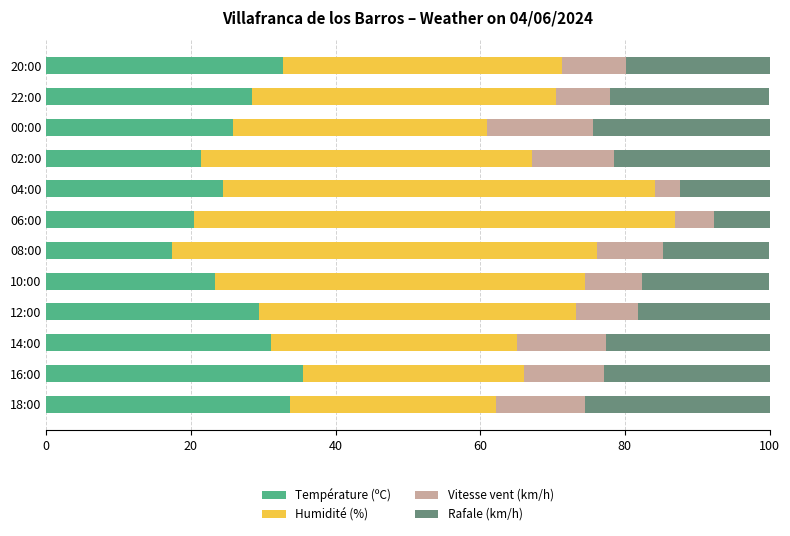

True or false: Température (ºC) has a value of 35.5 at 16:00.

True